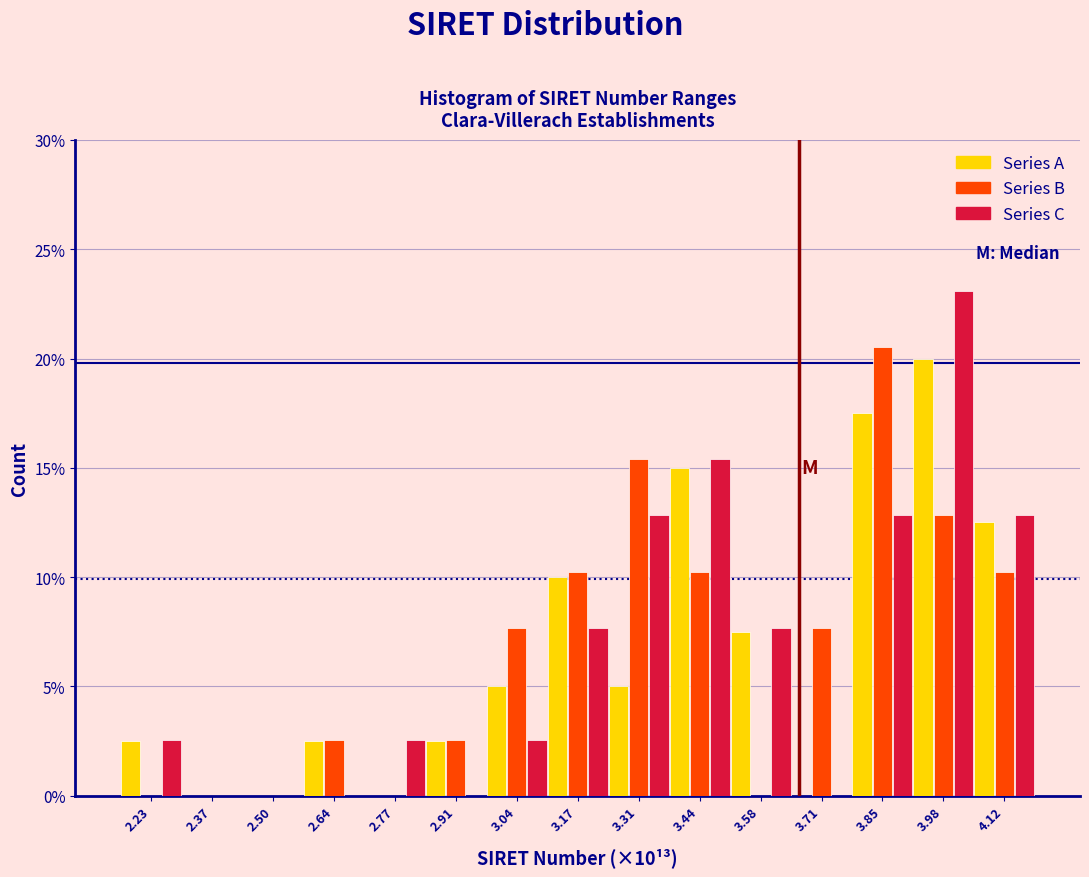

Is the value of Series B at 3.58 greater than the value of Series A at 2.91?

No